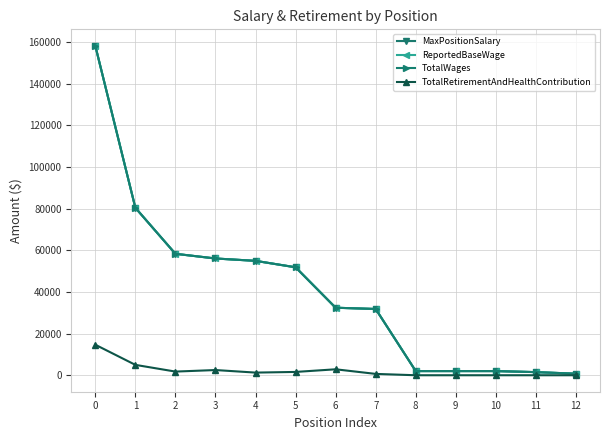

What is the greatest value displayed?

158281